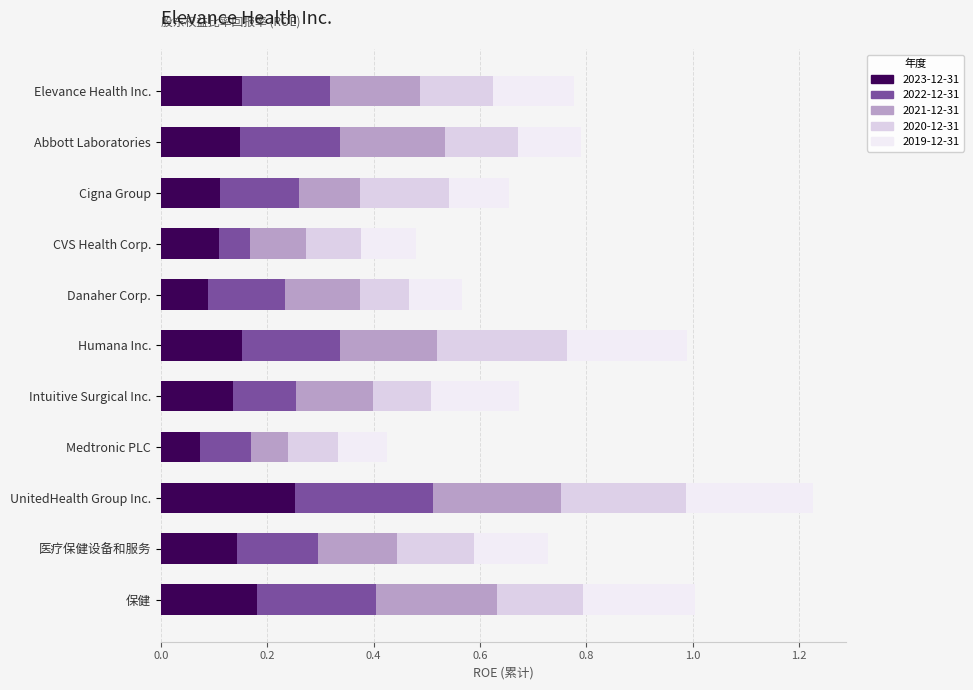

Count the number of data series in this chart.

5